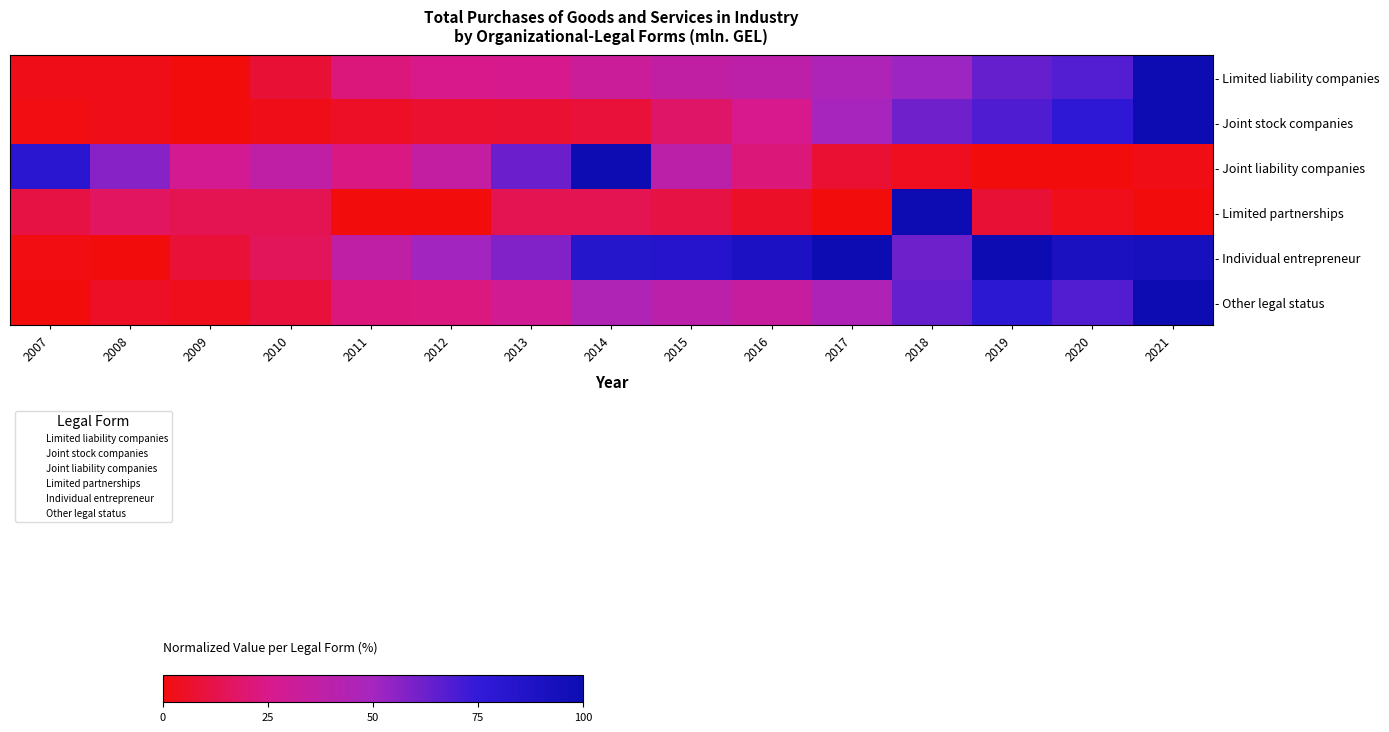

How many series are shown in this chart?

6